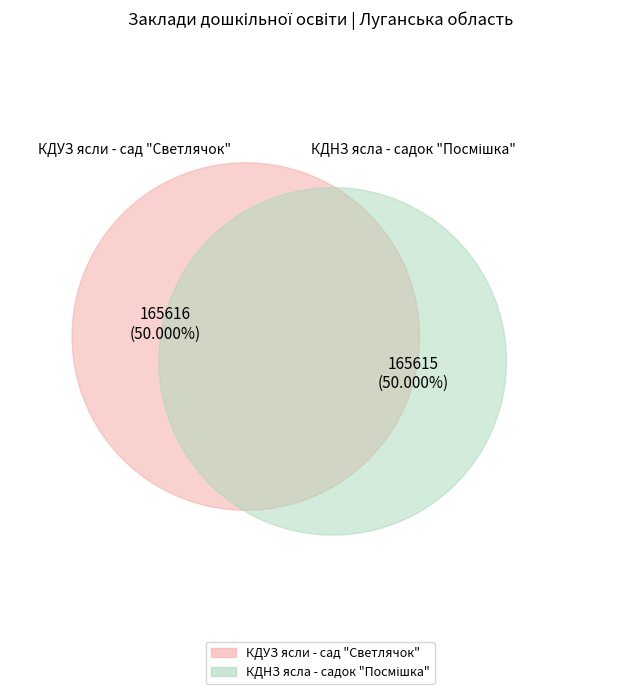

Rank the categories by value from lowest to highest.

КДНЗ ясла - садок "Посмішка", КДУЗ ясли - сад "Светлячок"